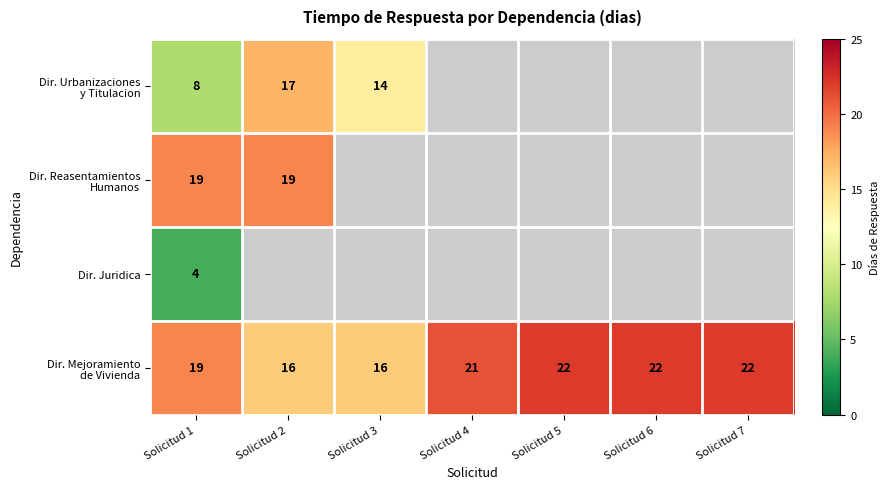

Which series has the largest range (max minus min)?

Dir. Urbanizaciones y Titulacion